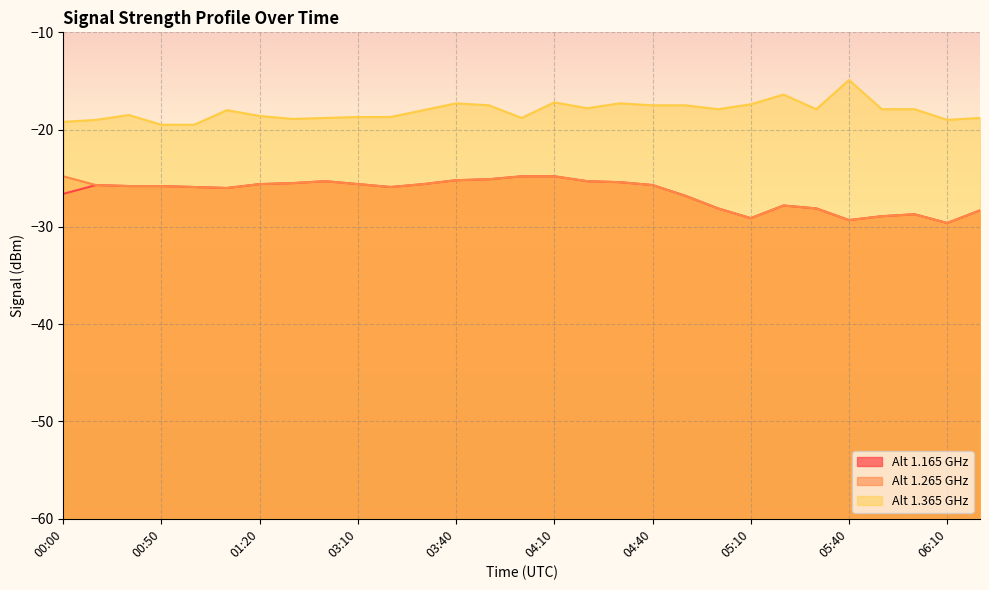

What is the label of the 8th point from the left?

01:30